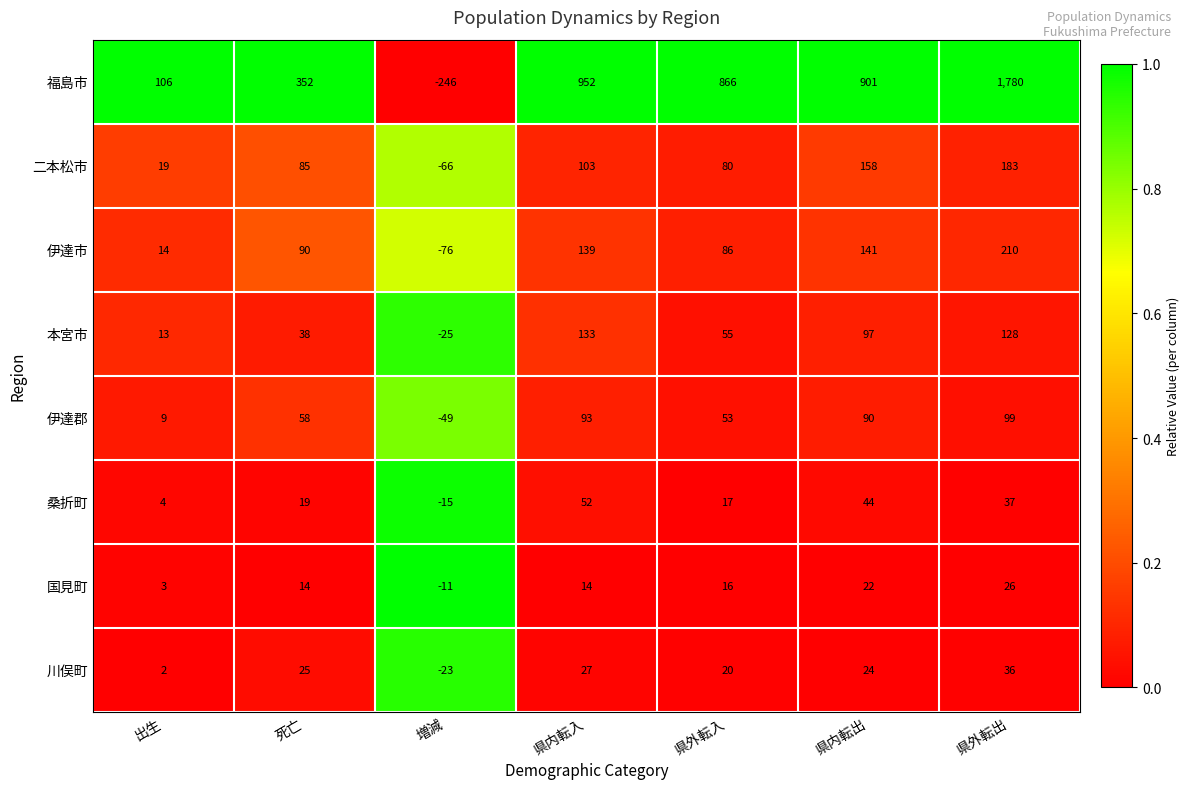

At 県外転出, list the series in order from largest to smallest.

福島市, 伊達市, 二本松市, 本宮市, 伊達郡, 桑折町, 川俣町, 国見町